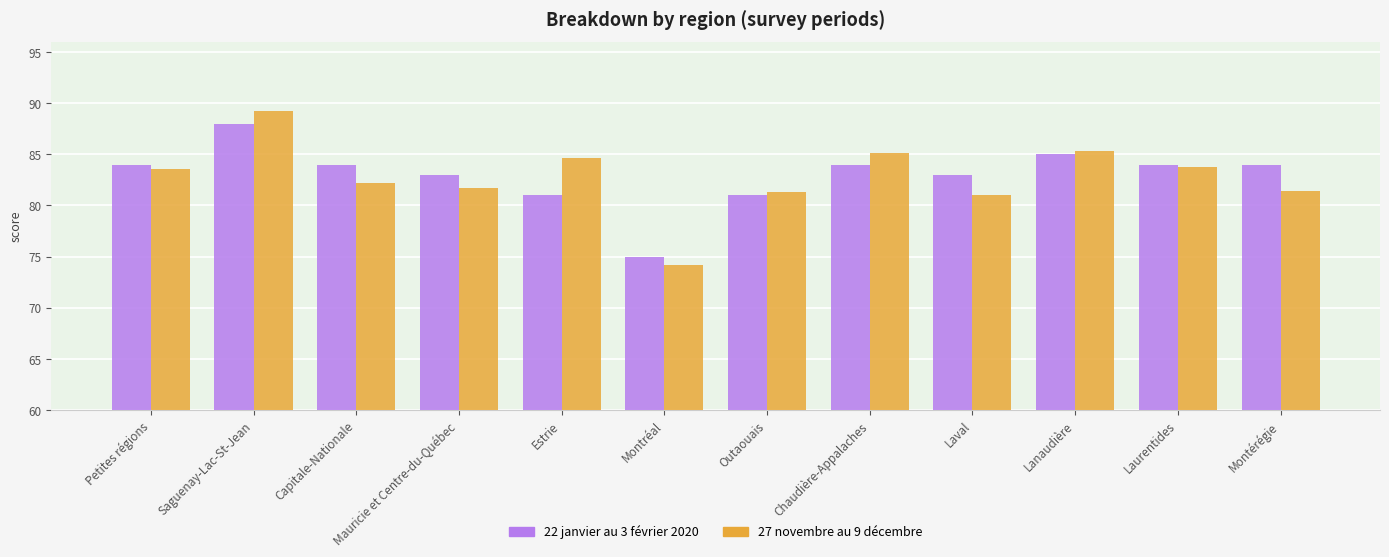

What is the lowest value of the 27 novembre au 9 décembre series?

74.2